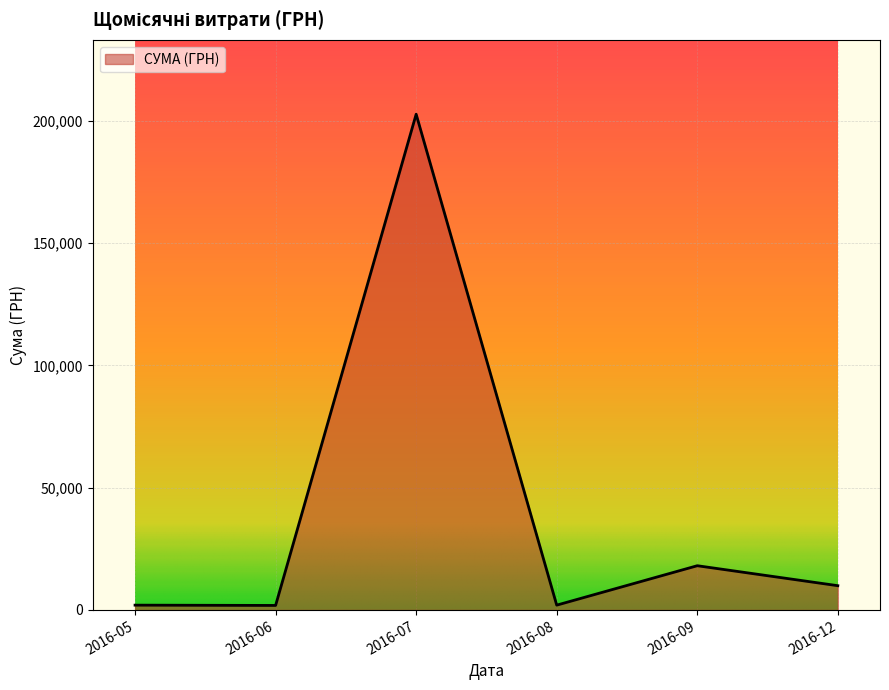

What is the sum of all values?

236530.4